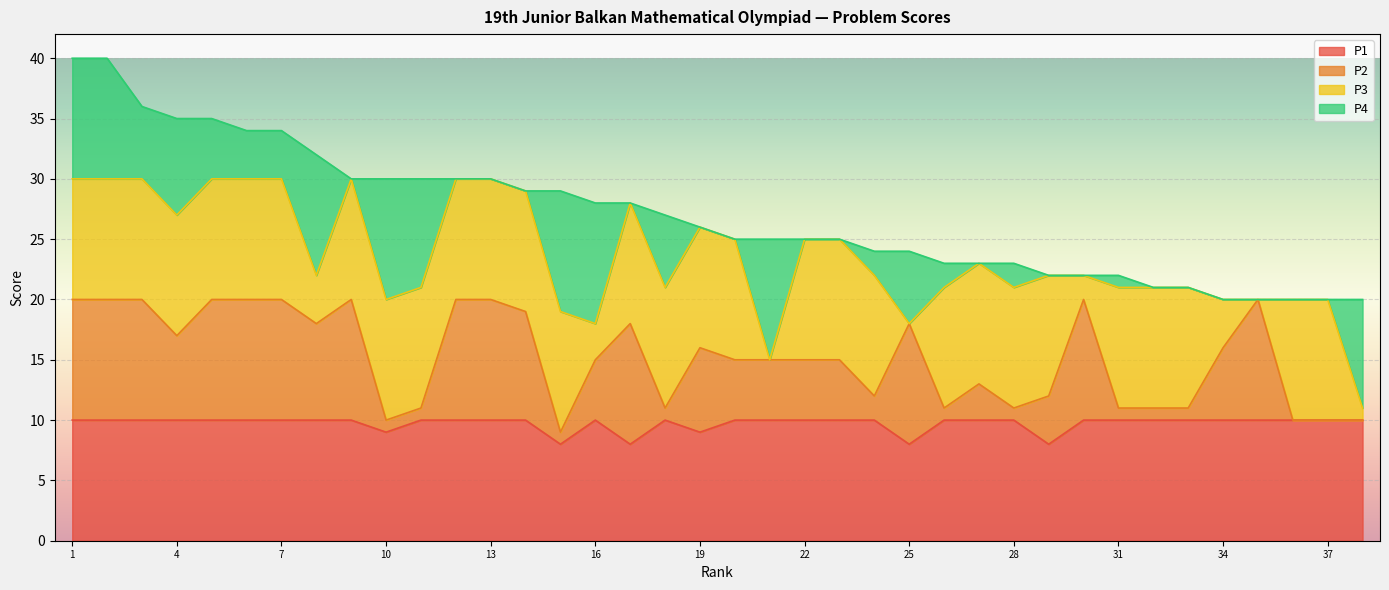

At which category does P1 reach its first local peak?

16